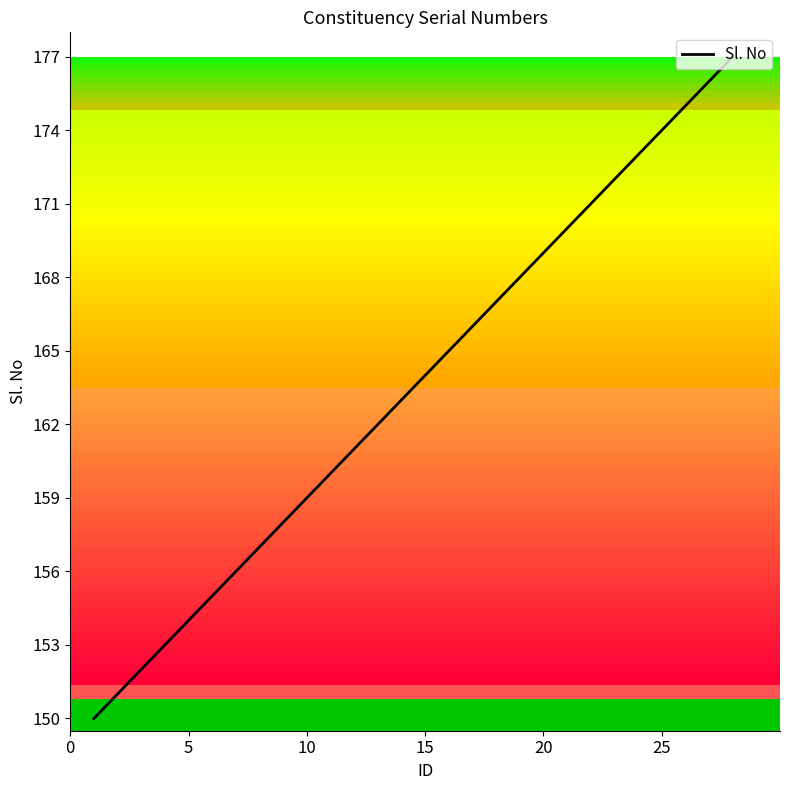

What is the difference between the maximum and minimum values?

27